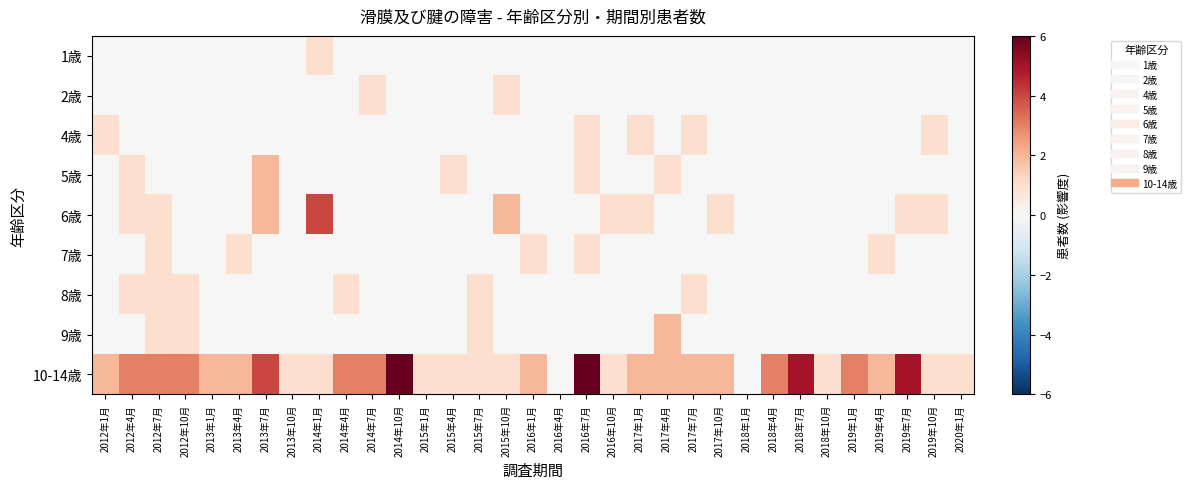

Which has a higher value, 2012年4月 or 2014年10月?

2012年4月